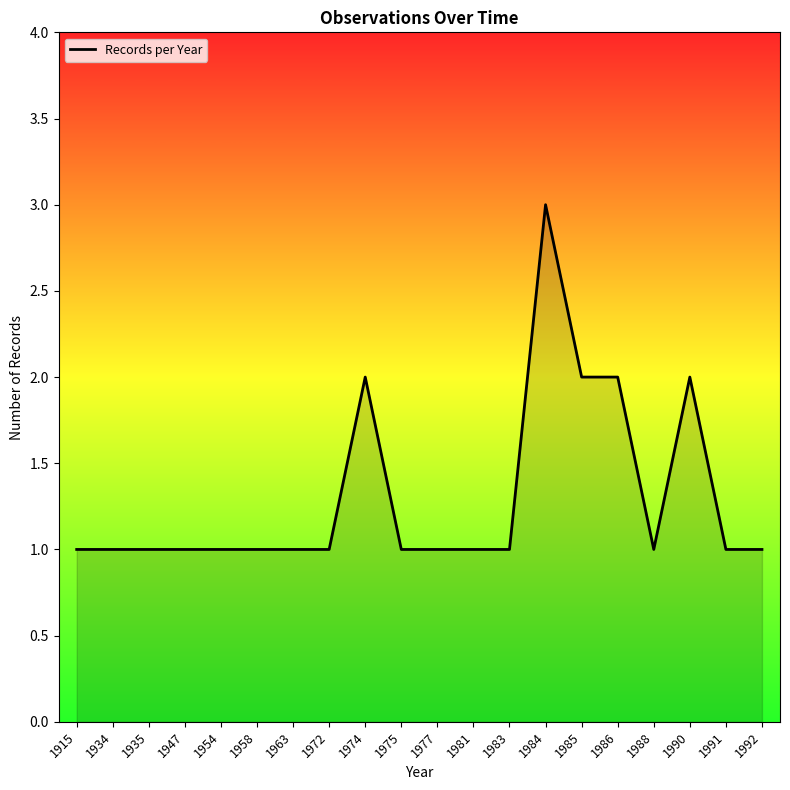

What is the ratio of the value at 1935 to the value at 1985?

0.5